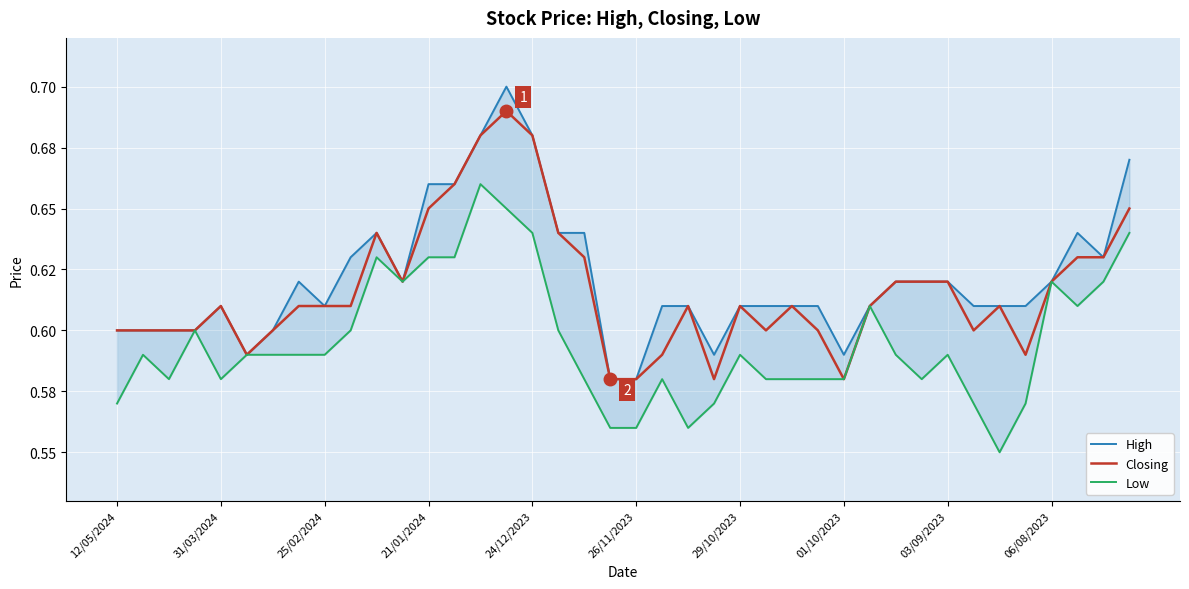

In Closing, how many points are higher than both neighbors (excluding endpoints)?

7